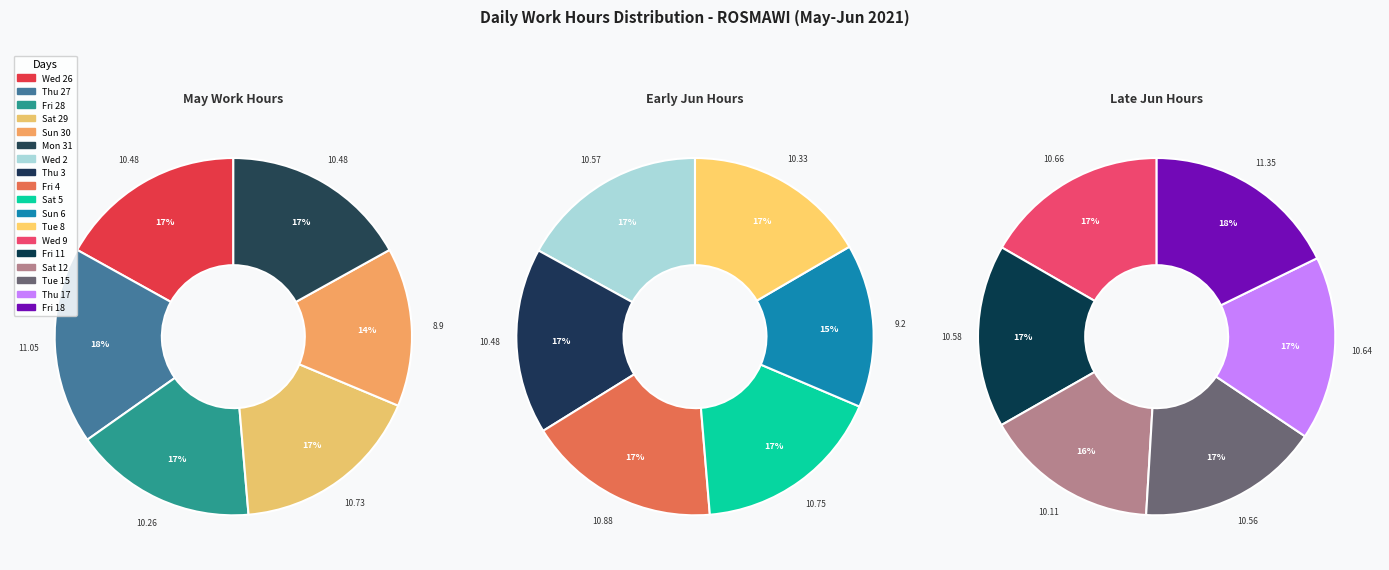

Between Fri 11 and Sun 30, which is larger?

Fri 11